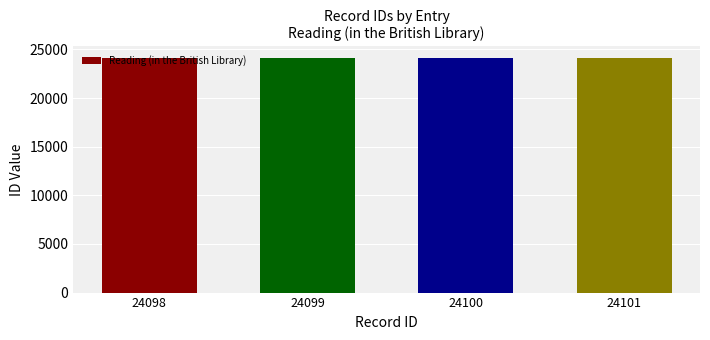

Is it true that the value at 24098 is 24098?

True